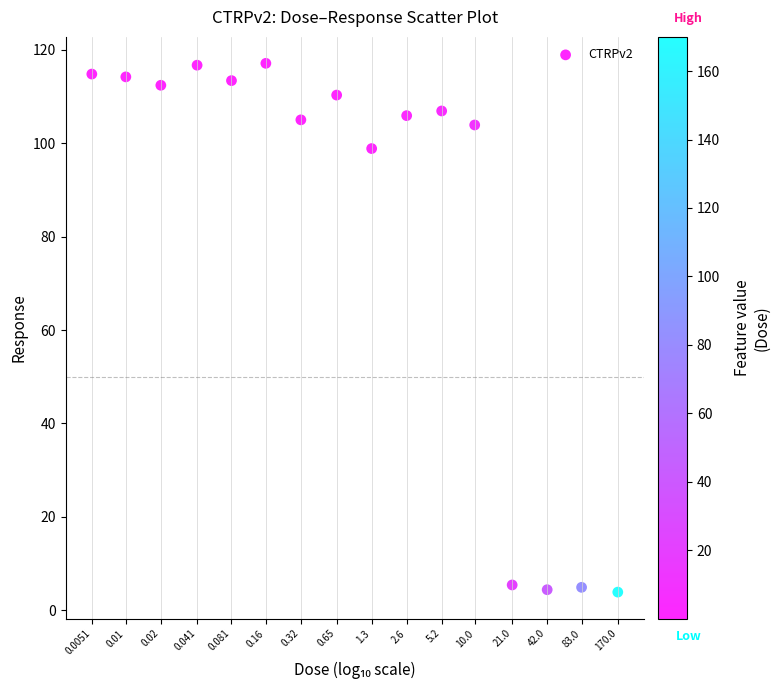

What is the range of X values (max minus min)?

4.5